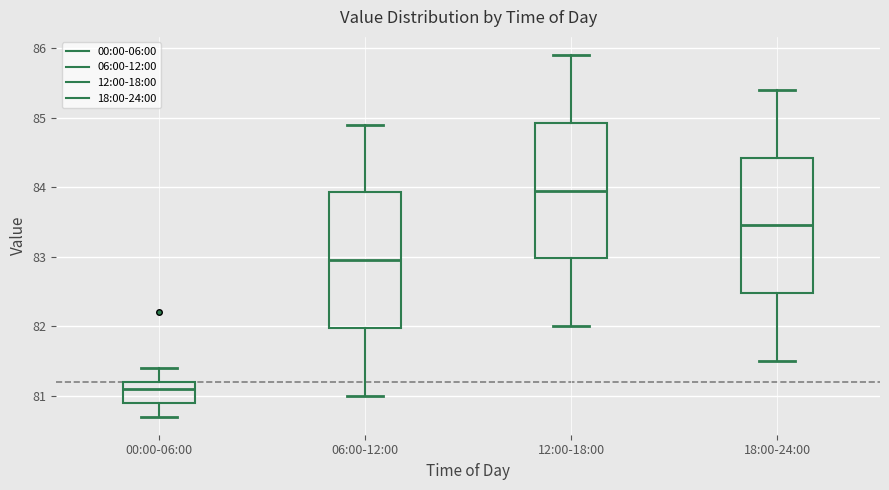

Reading left to right, transcribe this box plot: for each box, give where its median line is, the range the box spans, and where its two whiskers end, as read against the y-axis. The values are not printed on the chart, so give them approximately, as read against the axis.

00:00-06:00: median 81.1, box 80.9 to 81.2, whiskers 80.7 to 81.4
06:00-12:00: median 83.0, box 82.0 to 83.9, whiskers 81.0 to 84.9
12:00-18:00: median 84.0, box 83.0 to 84.9, whiskers 82.0 to 85.9
18:00-24:00: median 83.5, box 82.5 to 84.4, whiskers 81.5 to 85.4